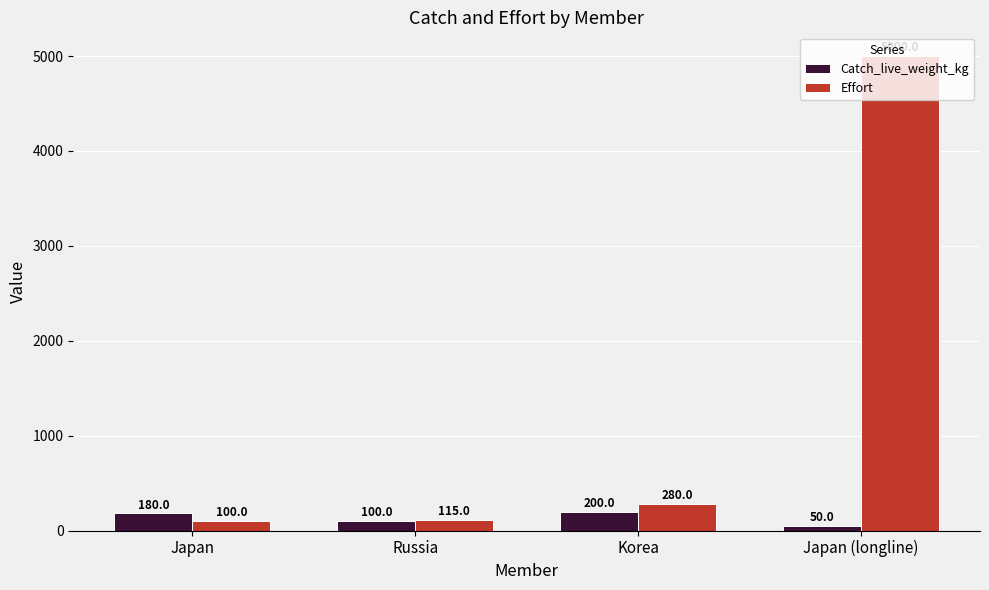

Which series has the widest spread of values?

Effort